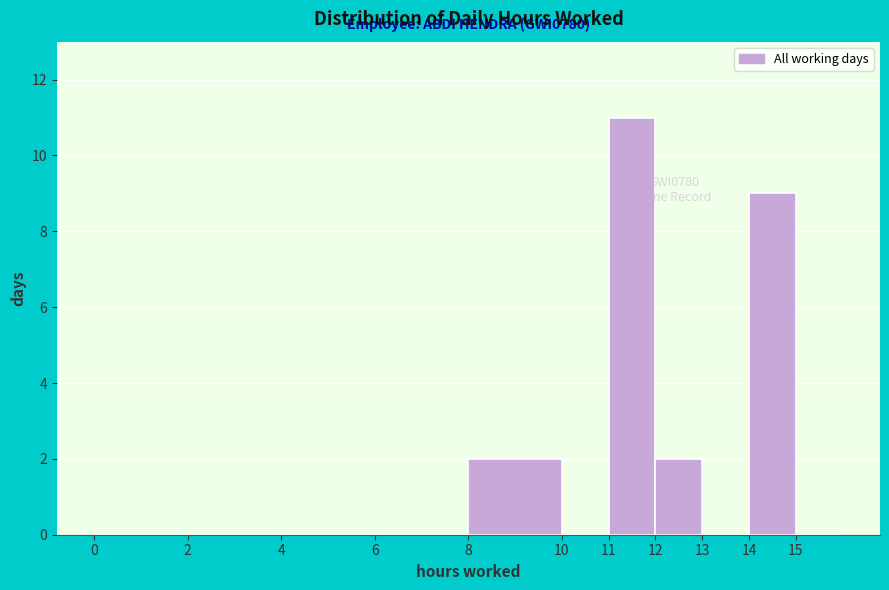

Over which range of the x-axis is the bar tallest?

11 to 12